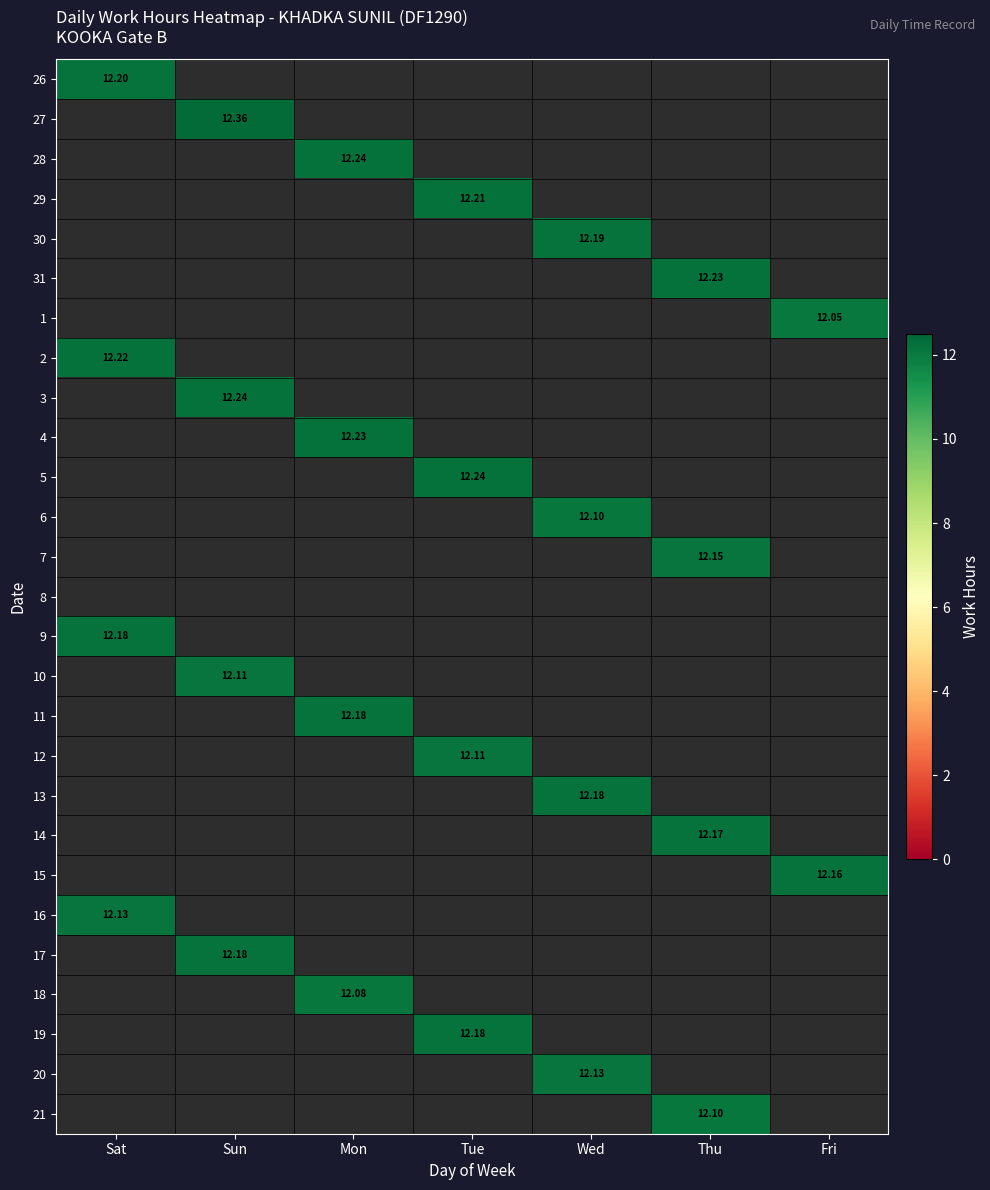

How many values in 29 are above zero?

1